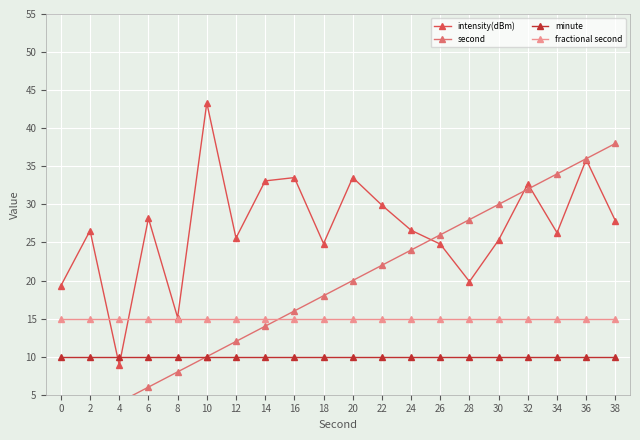

True or false: minute and second intersect in this chart.

False